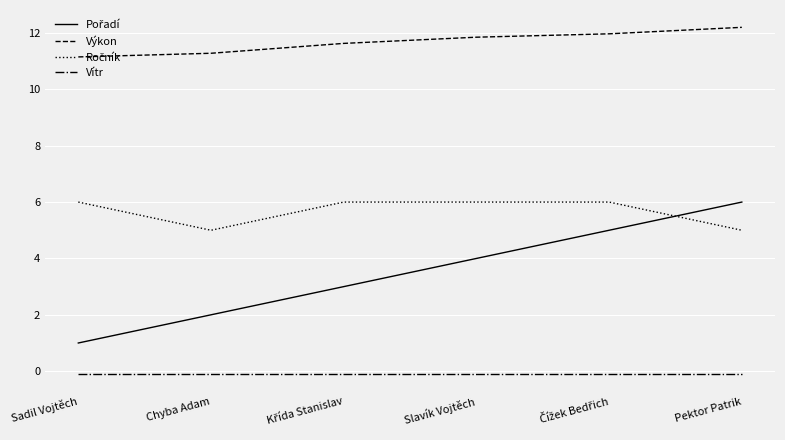

What is the greatest value displayed?

12.2